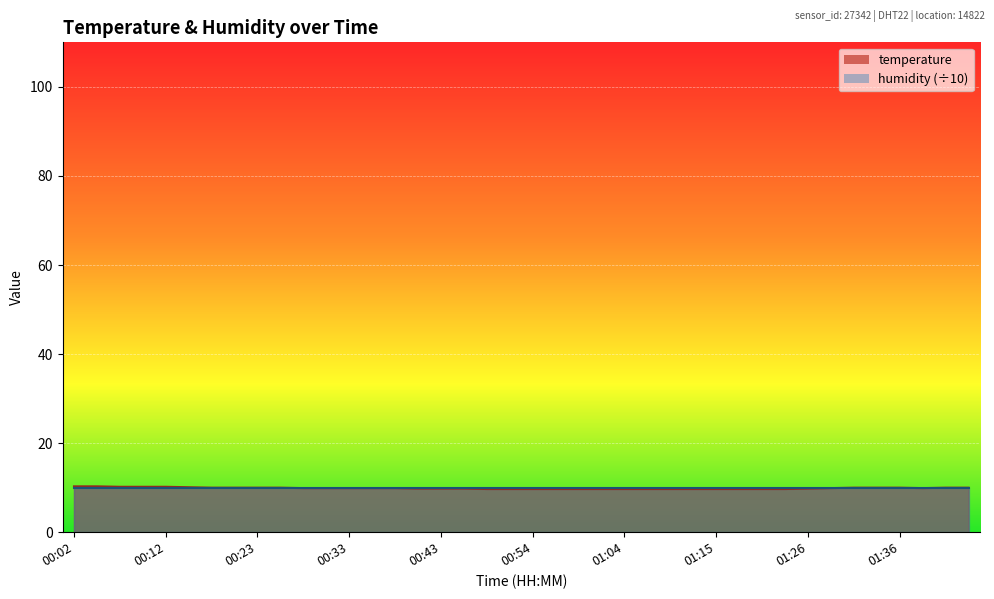

What is the value of the 14th point from the left?

9.9